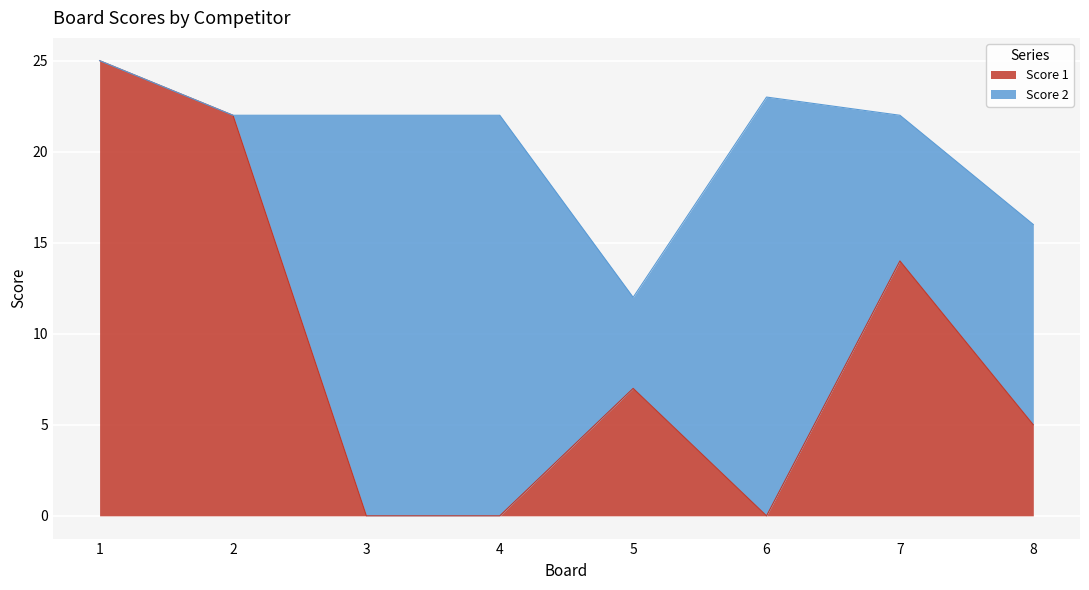

True or false: the data shows 25 at 1.

True